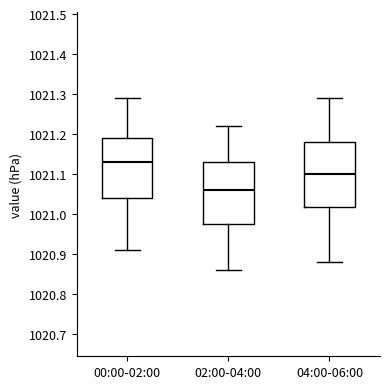

Which box has the highest median line?

00:00-02:00